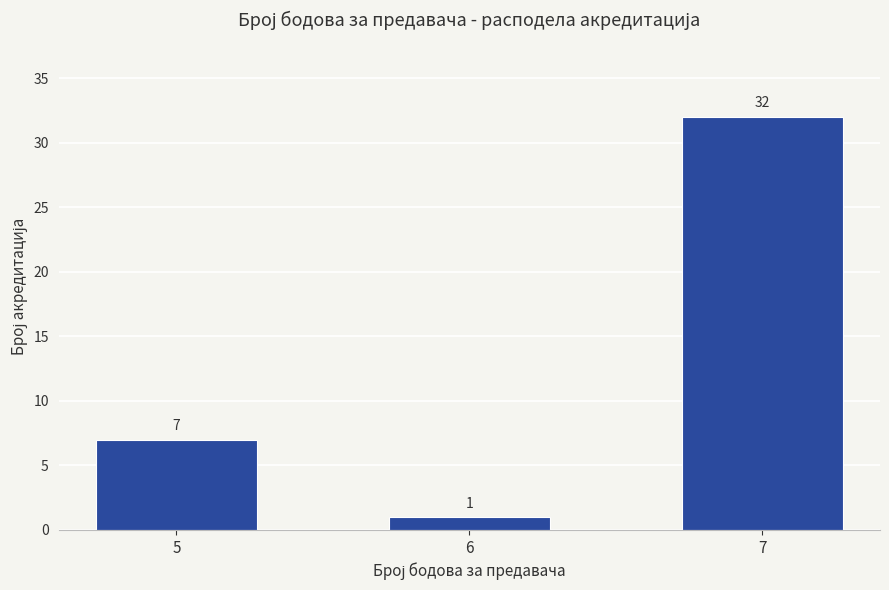

Reading right to left, extract all data points from this chart.

7=32	6=1	5=7